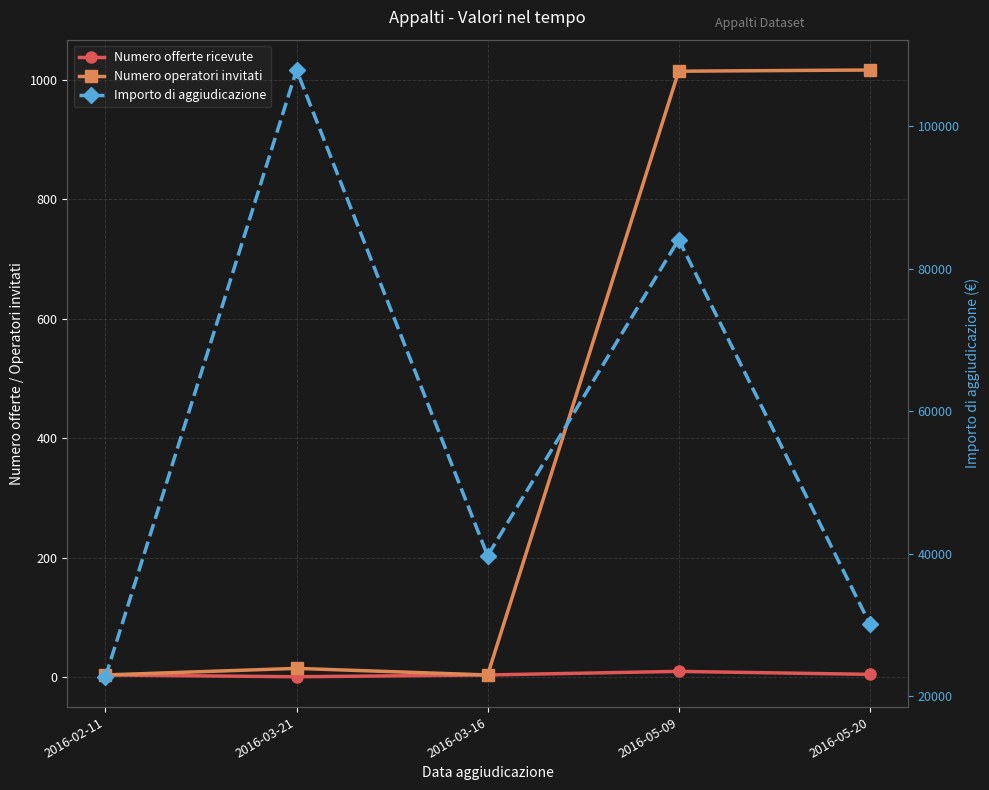

What is the difference between the Numero operatori invitati values at 2016-05-09 and 2016-03-21?

999.0